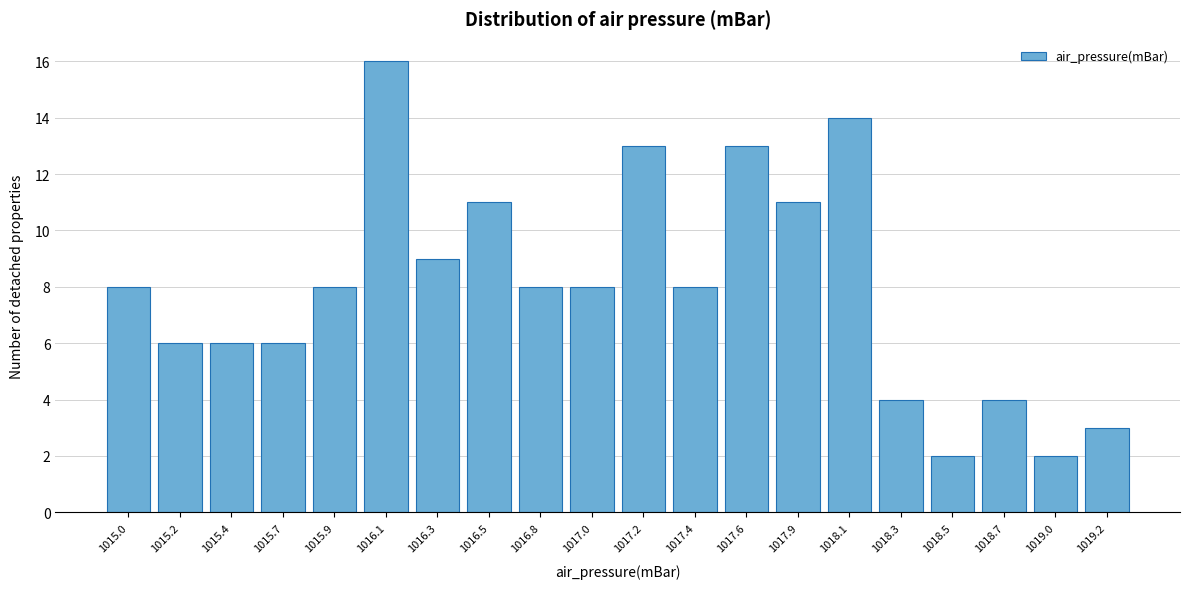

Reading left to right, list all the values displayed in this chart.

8	6	6	6	8	16	9	11	8	8	13	8	13	11	14	4	2	4	2	3